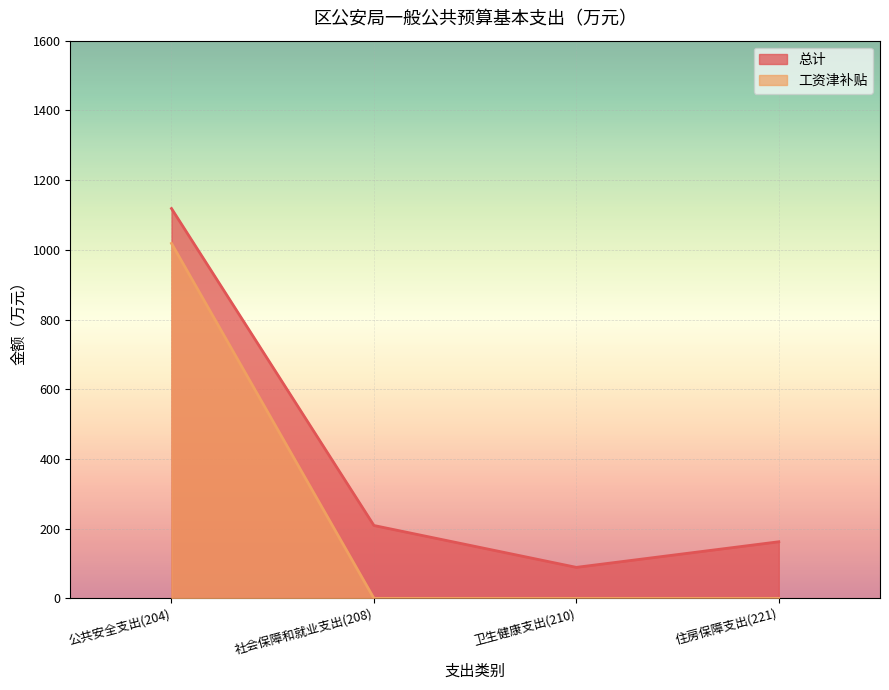

How many lines are shown in the chart?

2